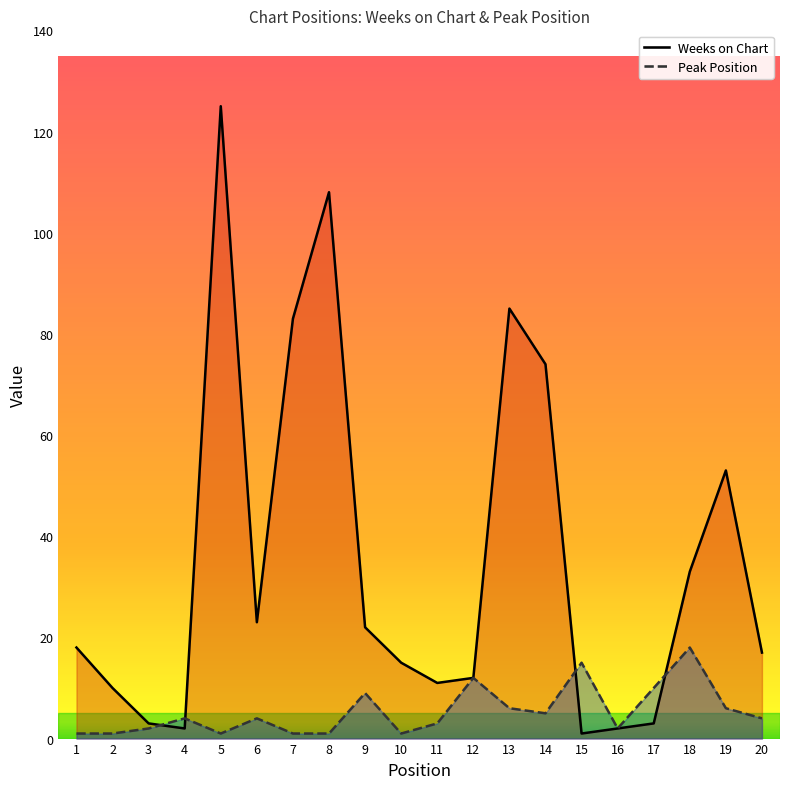

How many series are shown in this chart?

2